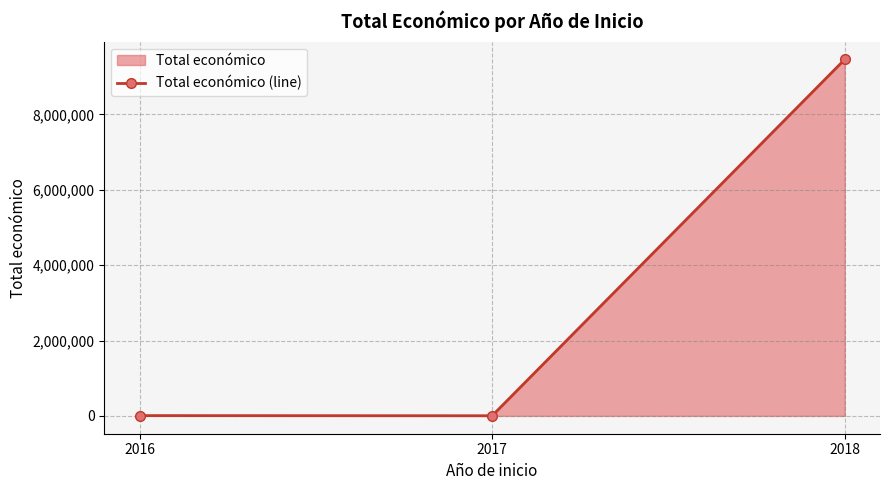

How many values exceed 7980?

1